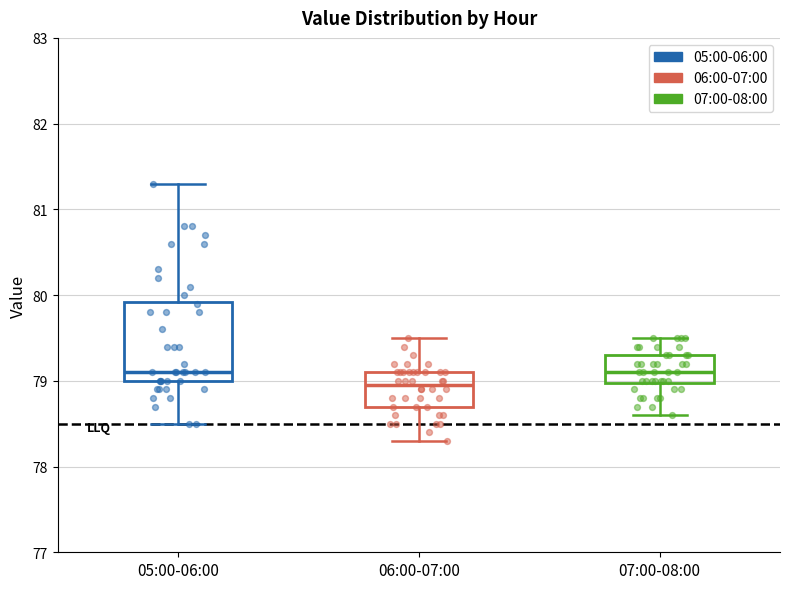

Where does the lower whisker of the box for 07:00-08:00 end on the y-axis? The values are not printed on the chart, so give them approximately, as read against the axis.

78.6